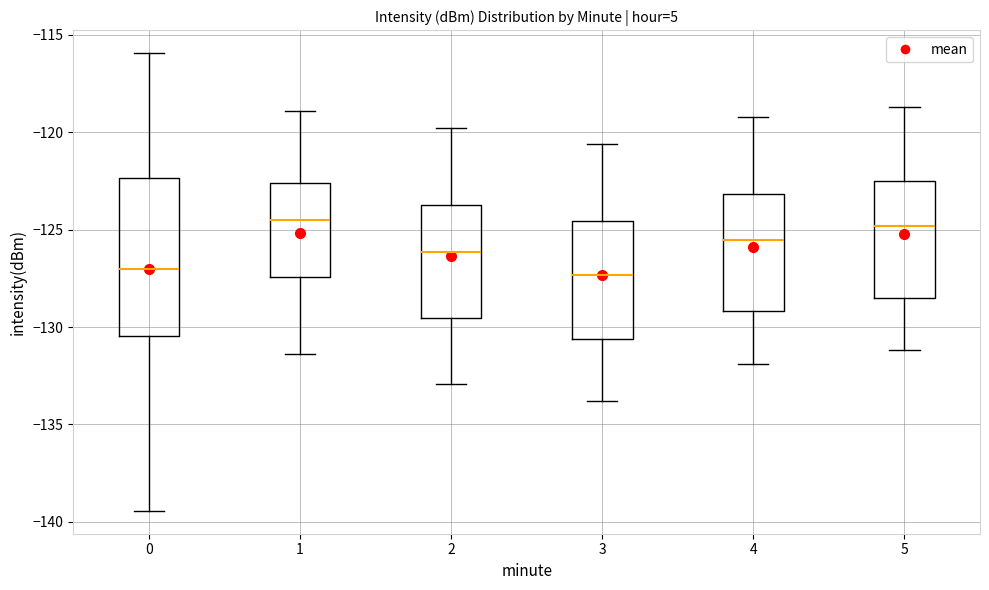

Where does the upper whisker of the box at x = 2 end on the y-axis? The values are not printed on the chart, so give them approximately, as read against the axis.

-120.0